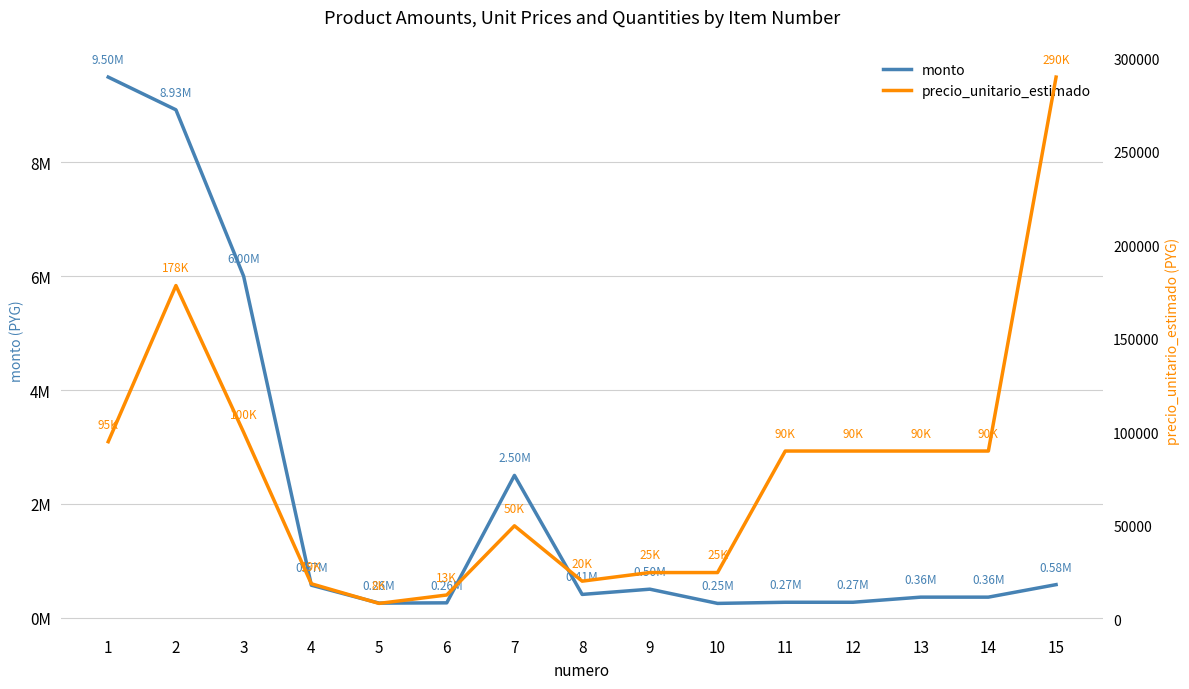

What is the value of the monto point at the 15th from the left?

580000